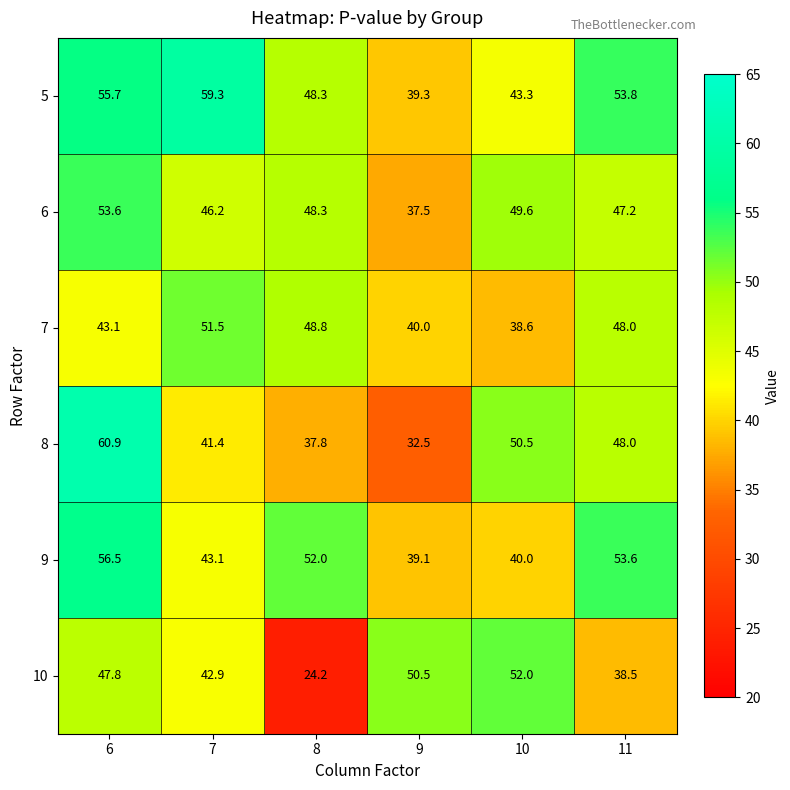

Which series has the largest range (max minus min)?

8